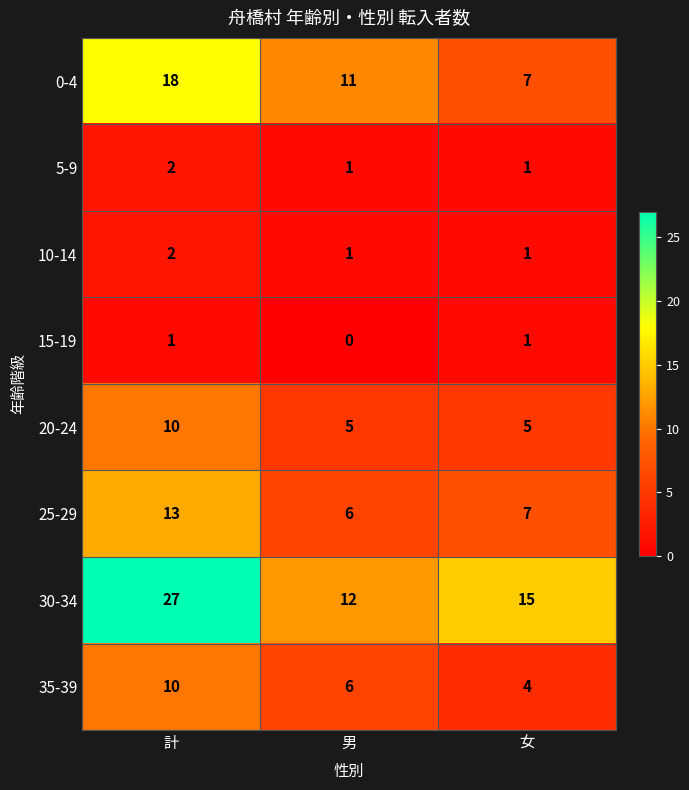

Which series has the widest spread of values?

30-34